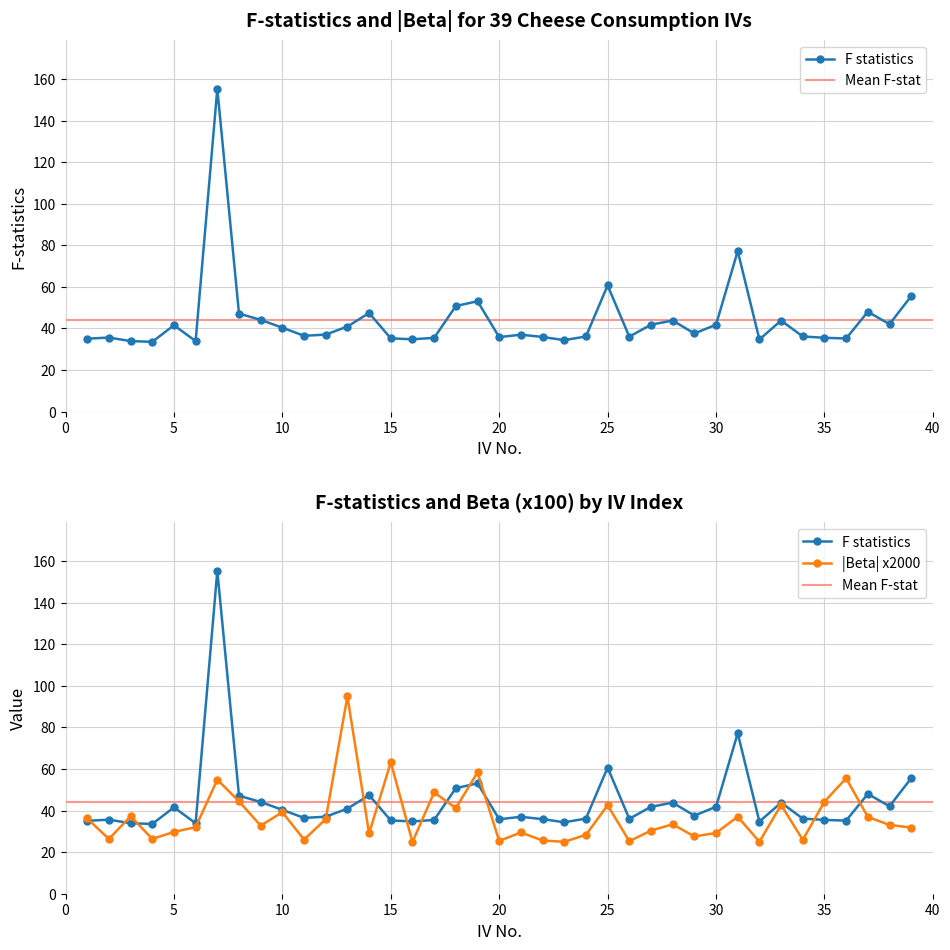

At which category does the data reach its first local peak?

2